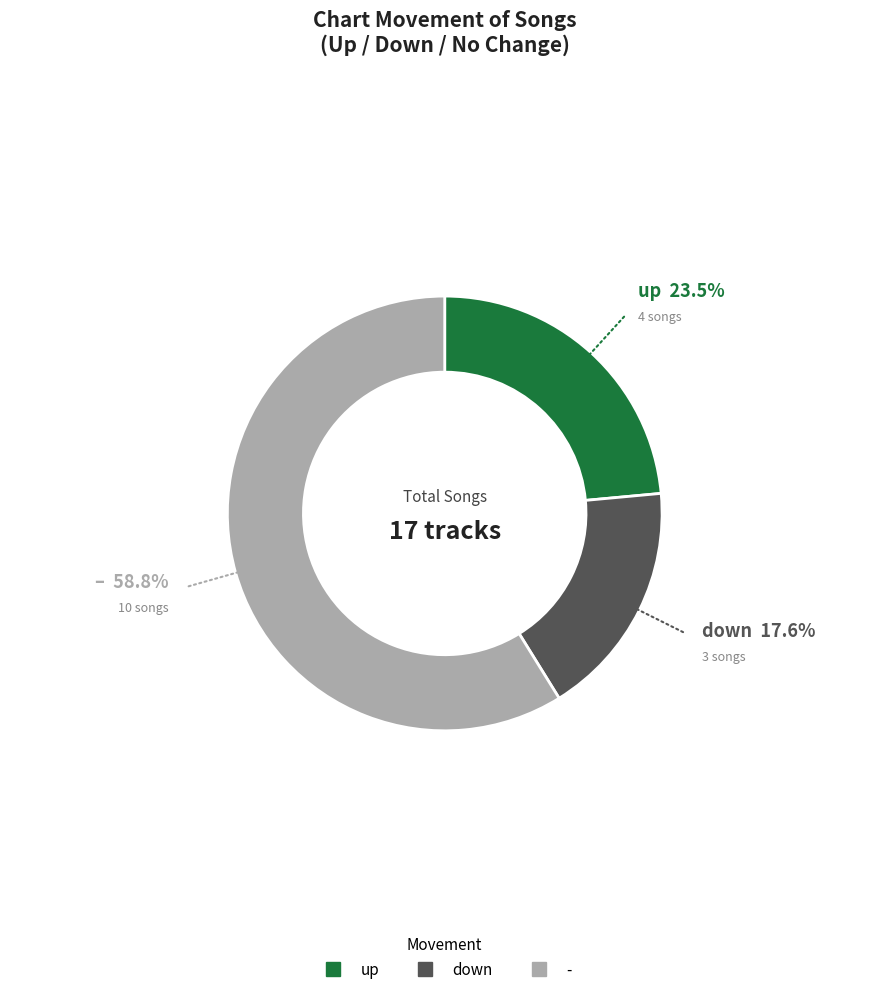

Approximately how many times larger is the value at up compared to down?

1.3